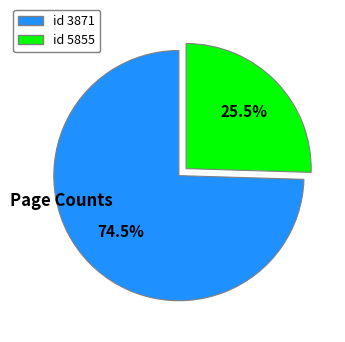

Rank the categories by value from lowest to highest.

id 5855, id 3871